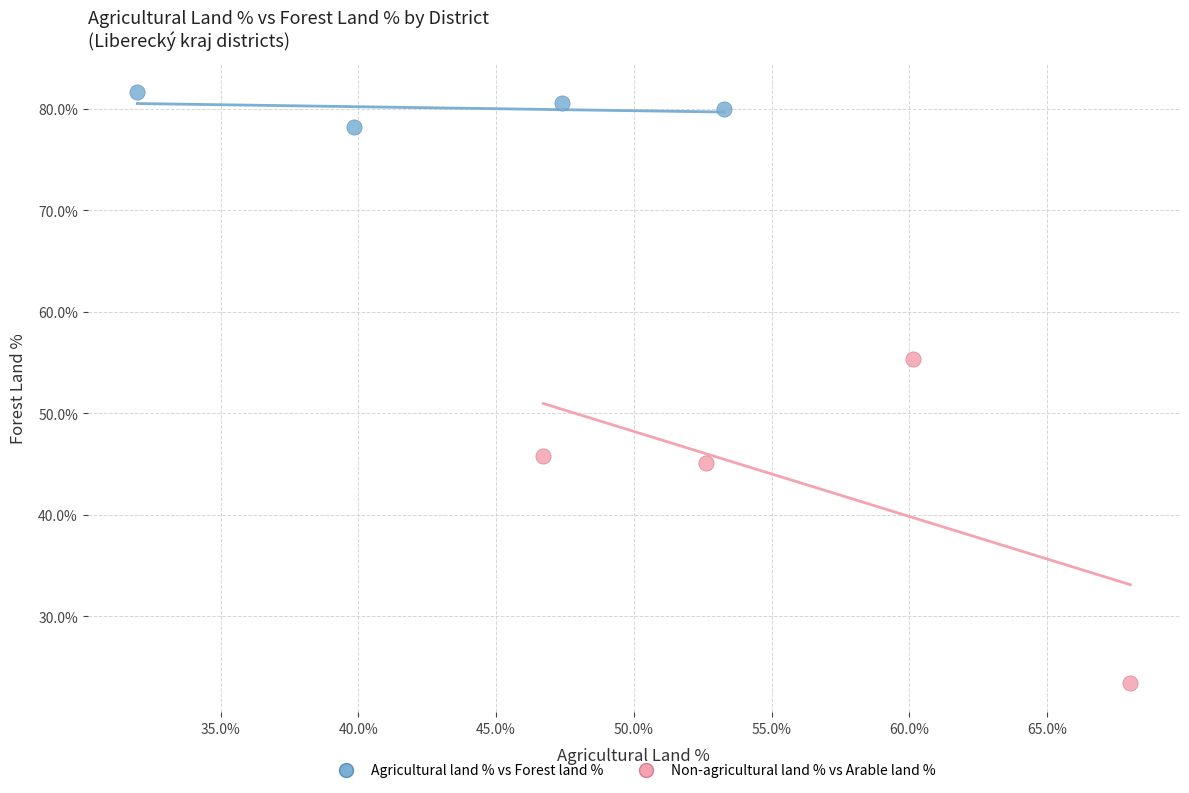

Which series reaches the maximum Y coordinate?

Agricultural land % vs Forest land %